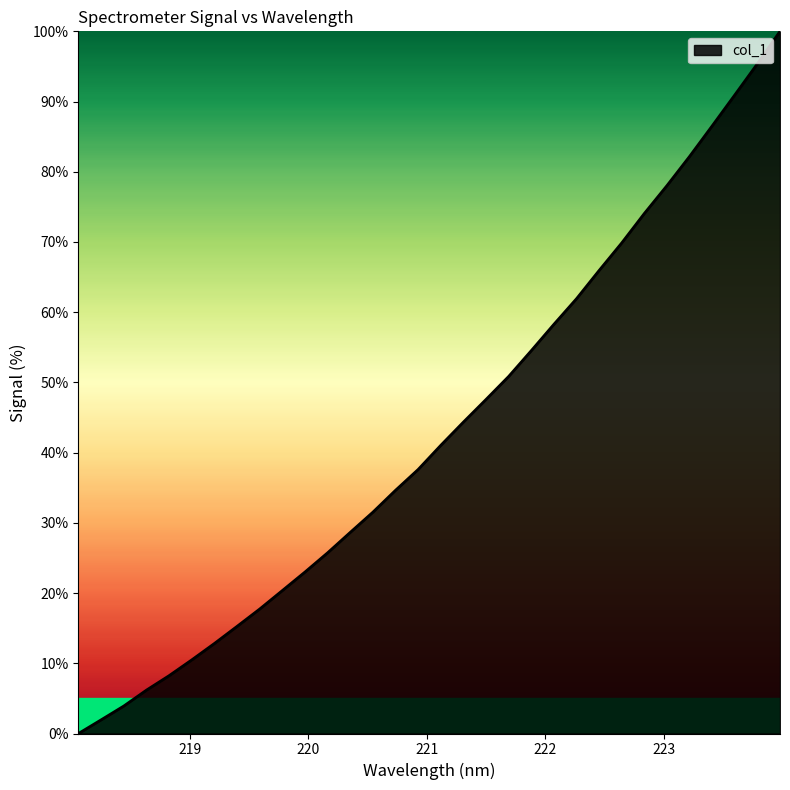

What is the difference between the maximum and minimum values?

100.0